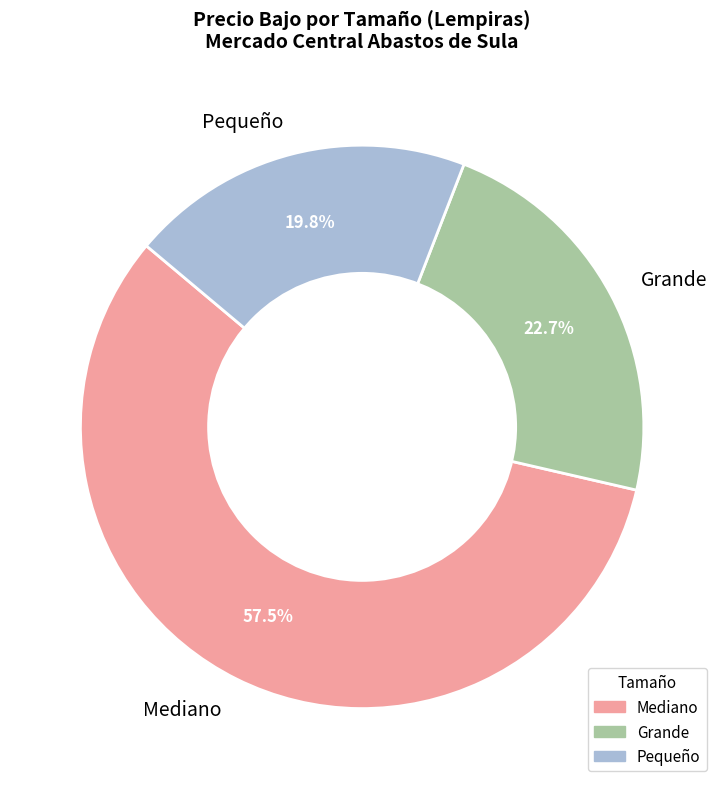

To the nearest percent, what is the combined percentage of Pequeño and Mediano?

77%